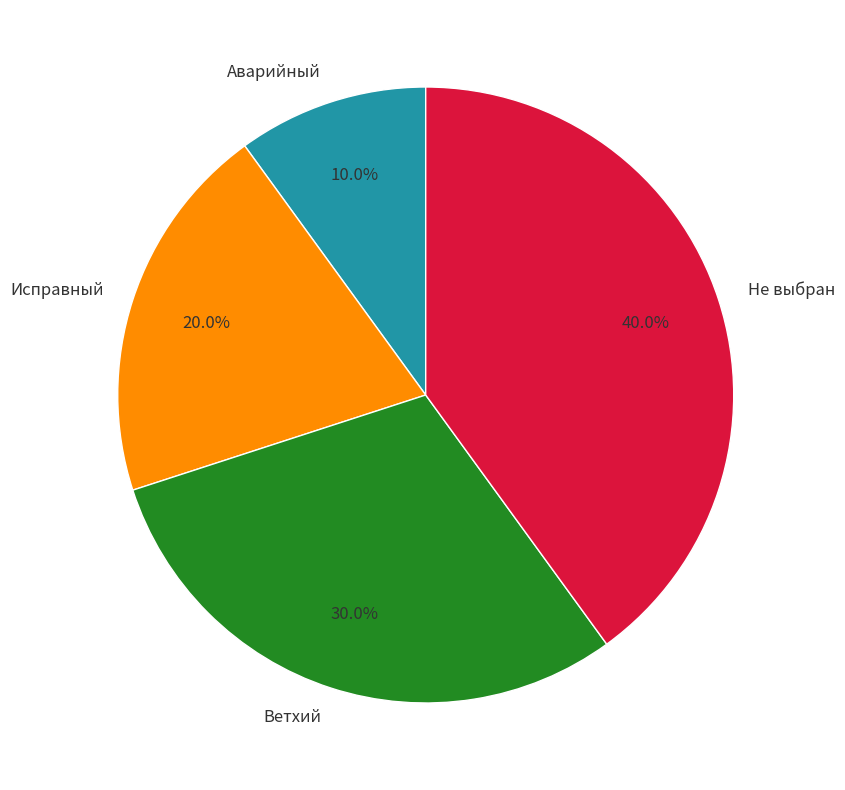

To the nearest percent, what is the combined percentage of Аварийный and Не выбран?

50%